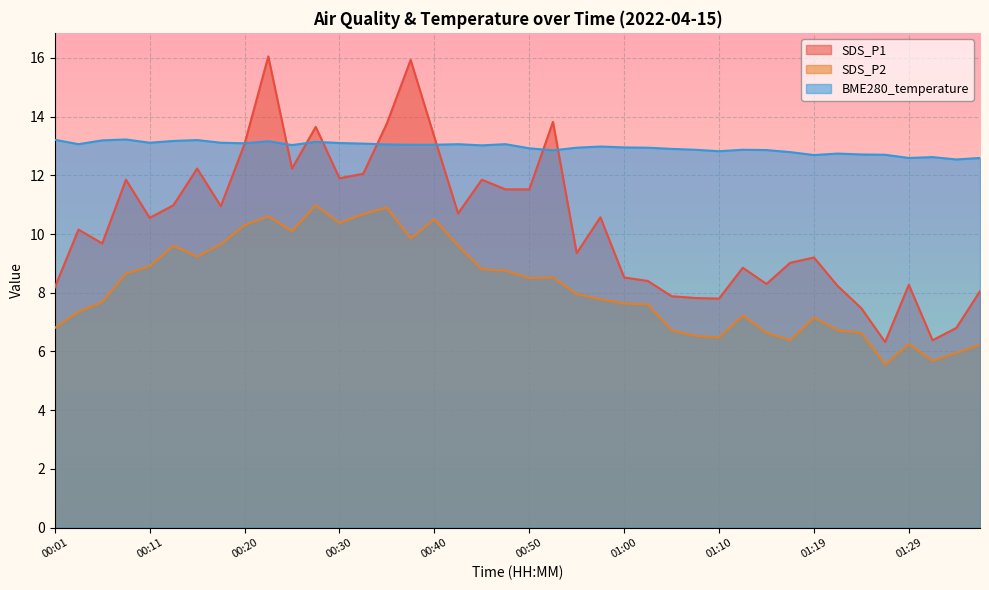

List the series in order of their overall mean, lowest first.

SDS_P2, SDS_P1, BME280_temperature